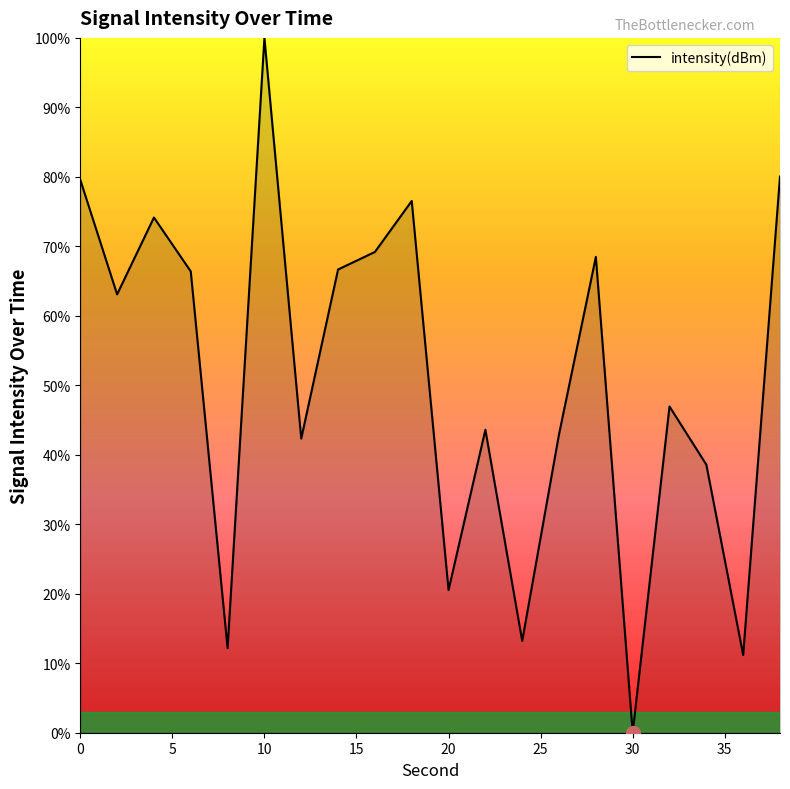

How many values exceed 63?

10